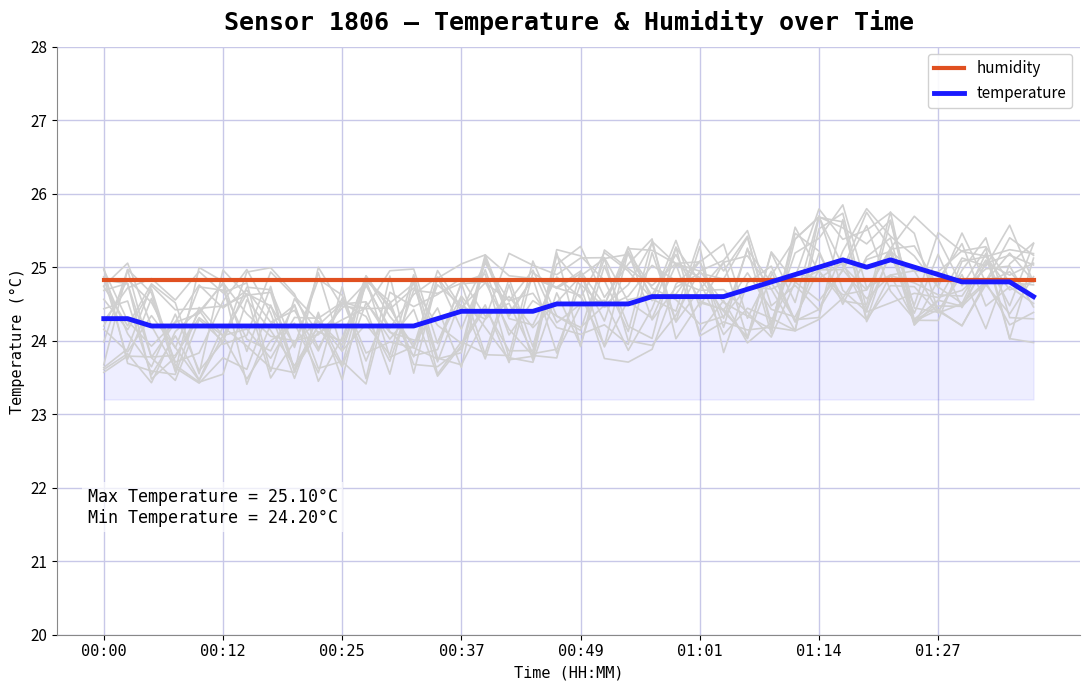

True or false: temperature and humidity intersect in this chart.

True